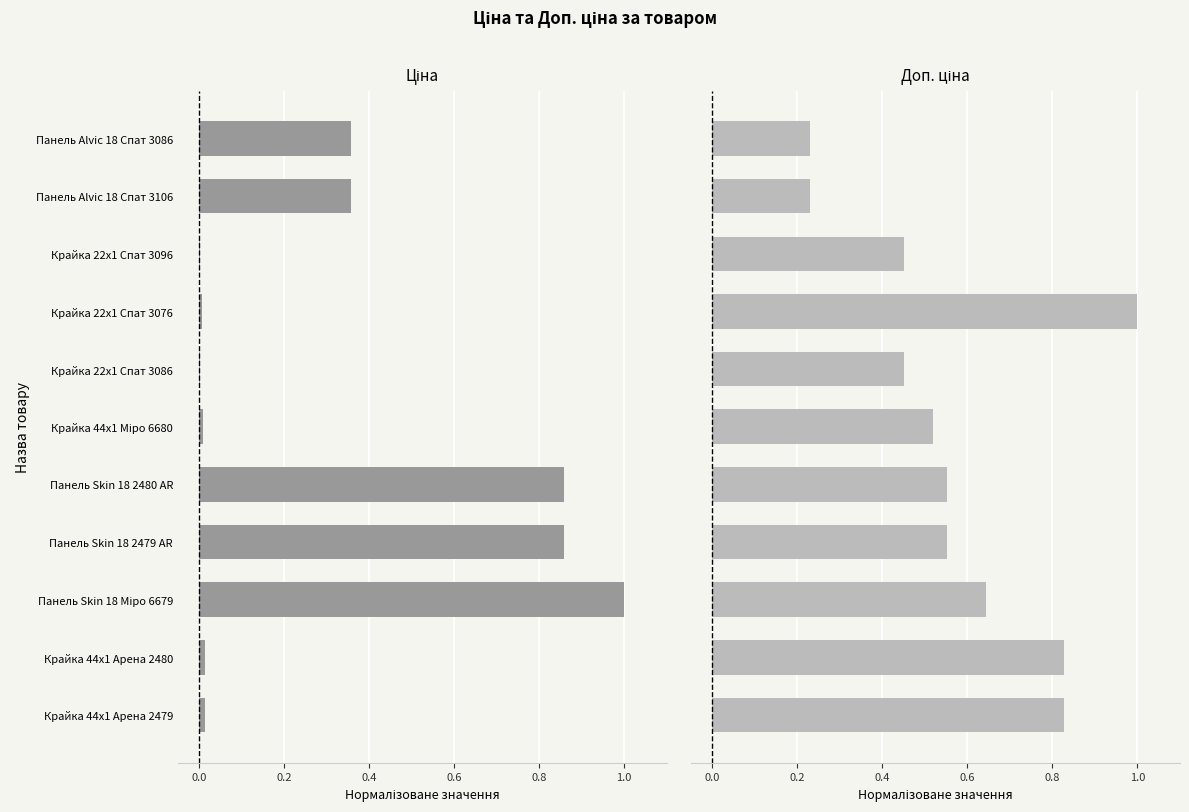

Does the chart contain stacked bars?

No